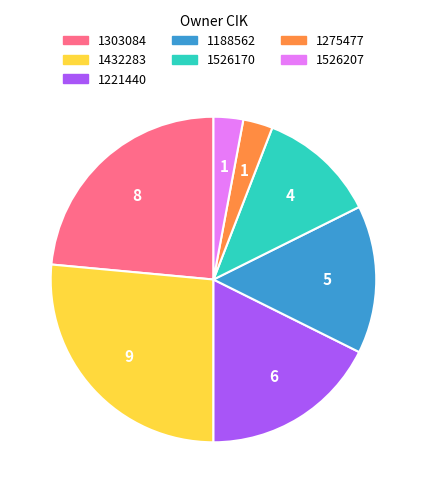

Which slice is the largest?

1432283